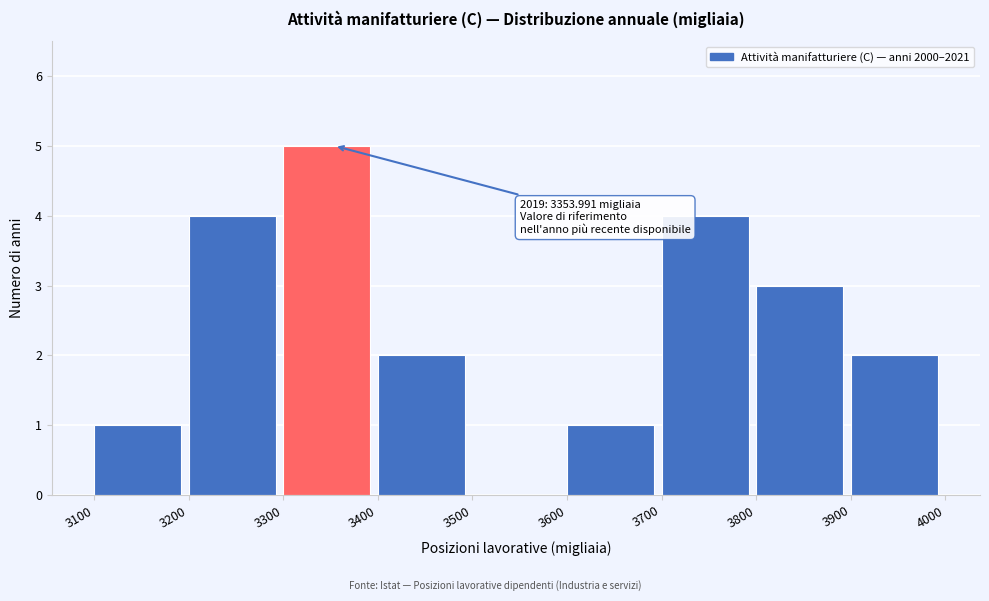

Which range on the x-axis has the tallest bar?

3300 to 3400